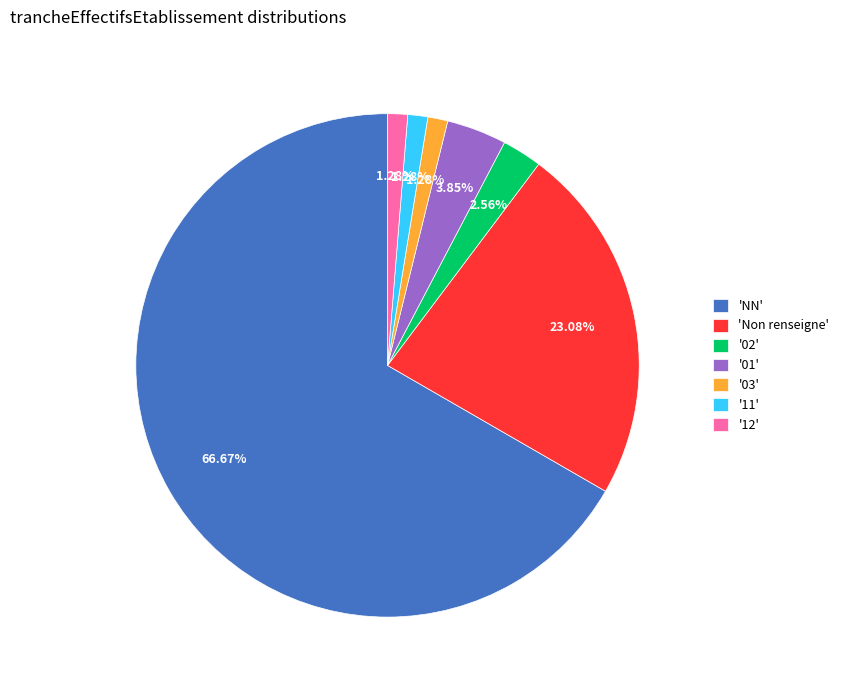

Which category has the biggest portion of the pie?

'NN'